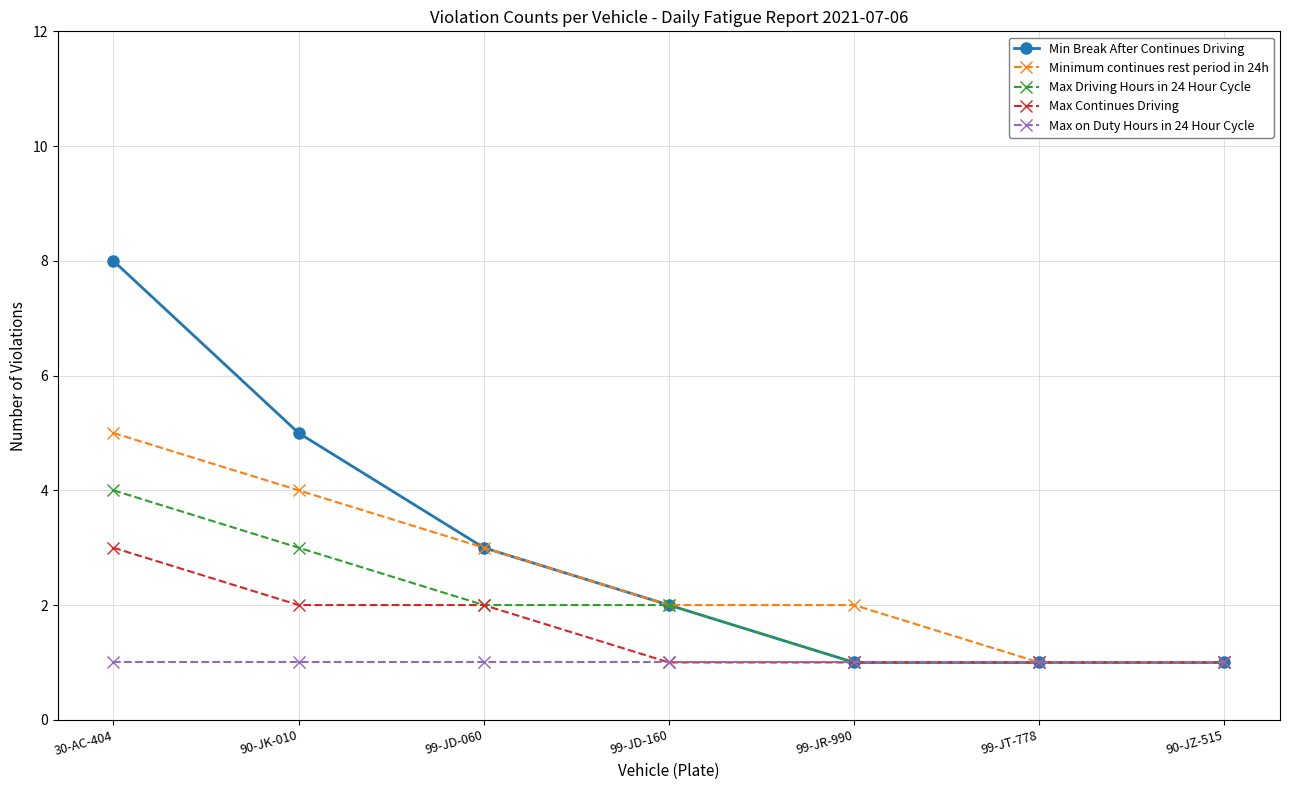

What is the value of the Min Break After Continues Driving point at the 4th from the left?

2